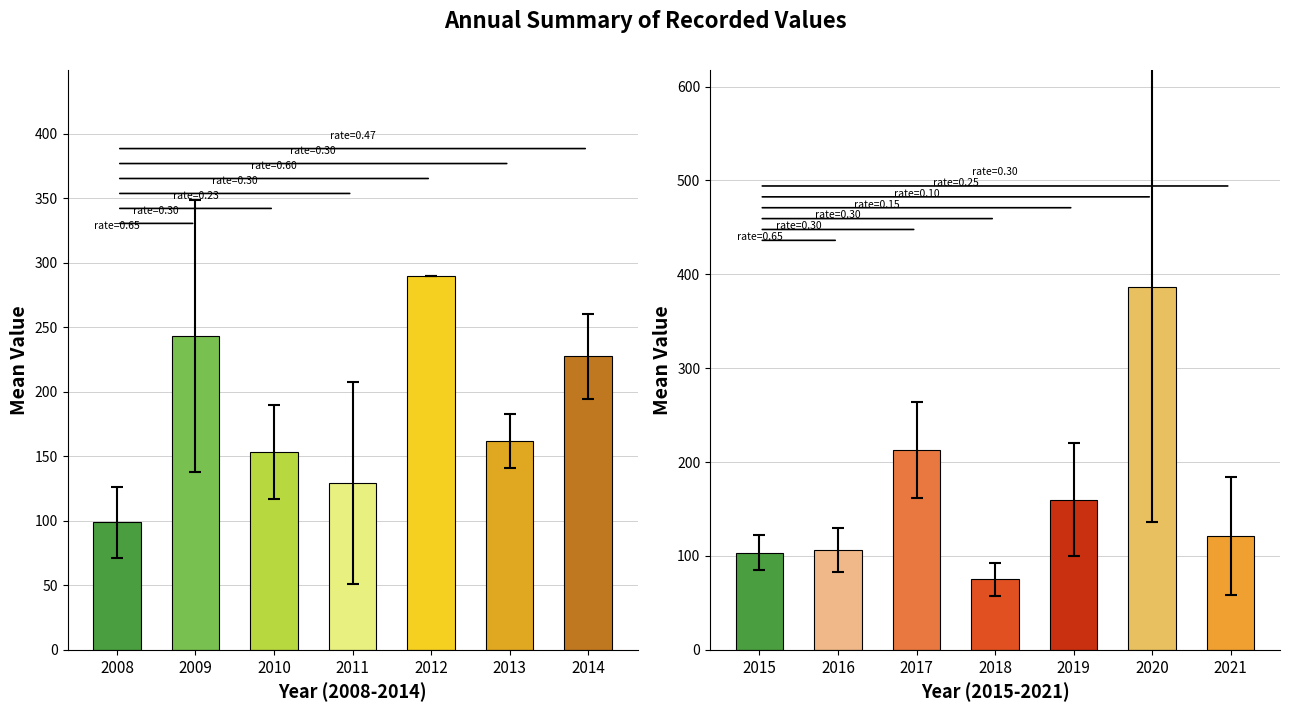

At which category is the sum across all series the highest?

2013